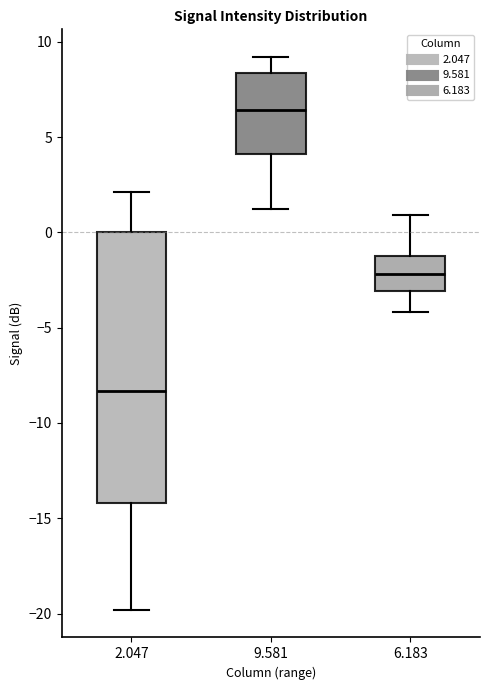

Reading left to right, read every box against the y-axis: the position of its median line, the range the box covers, and the ends of its whiskers. The values are not printed on the chart, so give them approximately, as read against the axis.

2.047: median -8.5, box -14.0 to 0.0, whiskers -20.0 to 2.0
9.581: median 6.5, box 4.0 to 8.5, whiskers 1.0 to 9.0
6.183: median -2.0, box -3.0 to -1.0, whiskers -4.0 to 1.0